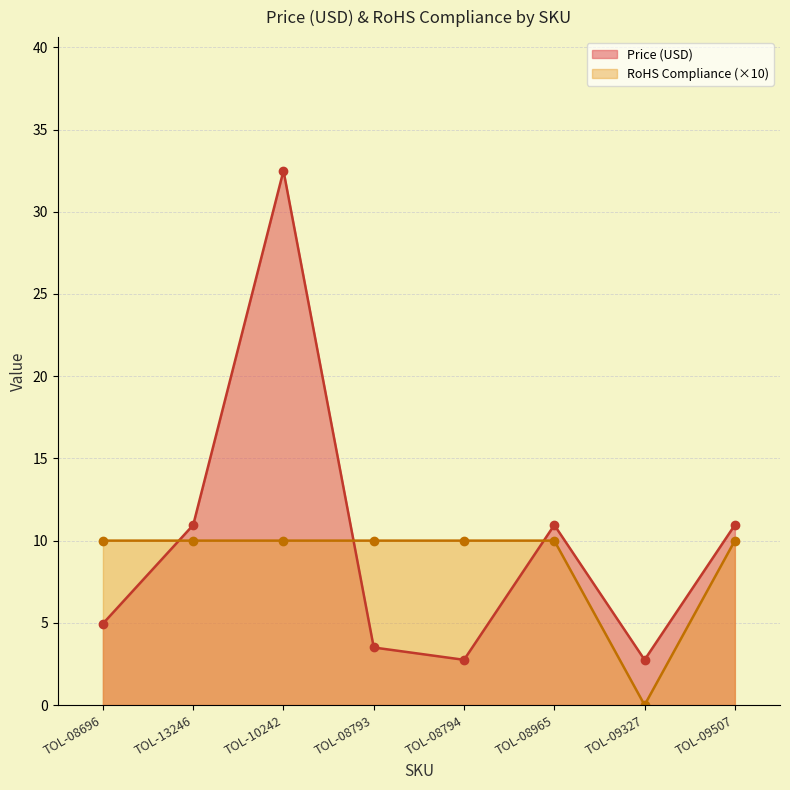

At which category does the chart reach its minimum across all series?

TOL-09327